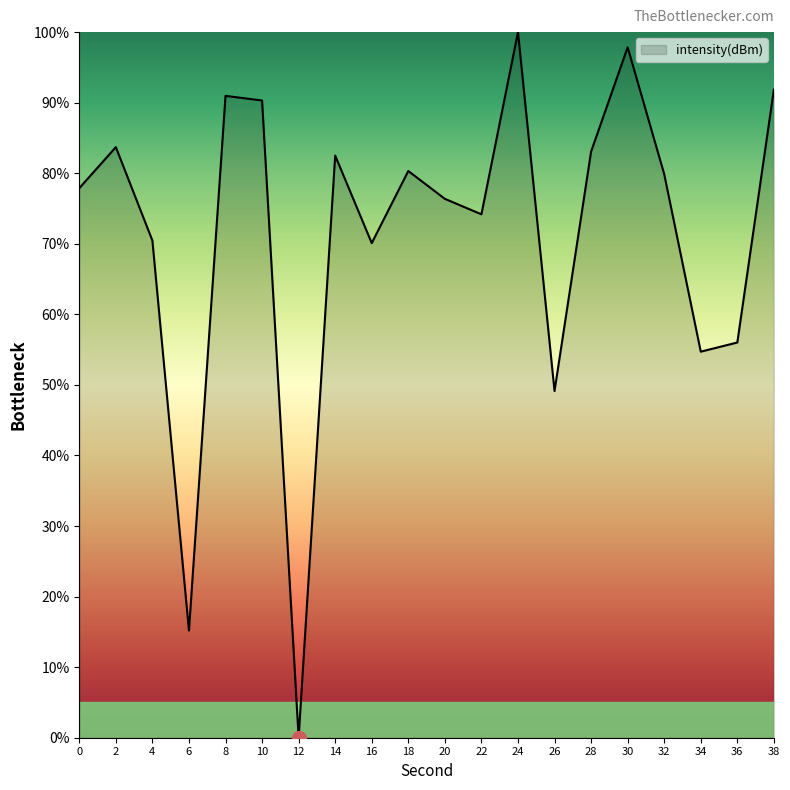

How many interior local valleys (lower than both neighbors) does the data have?

6